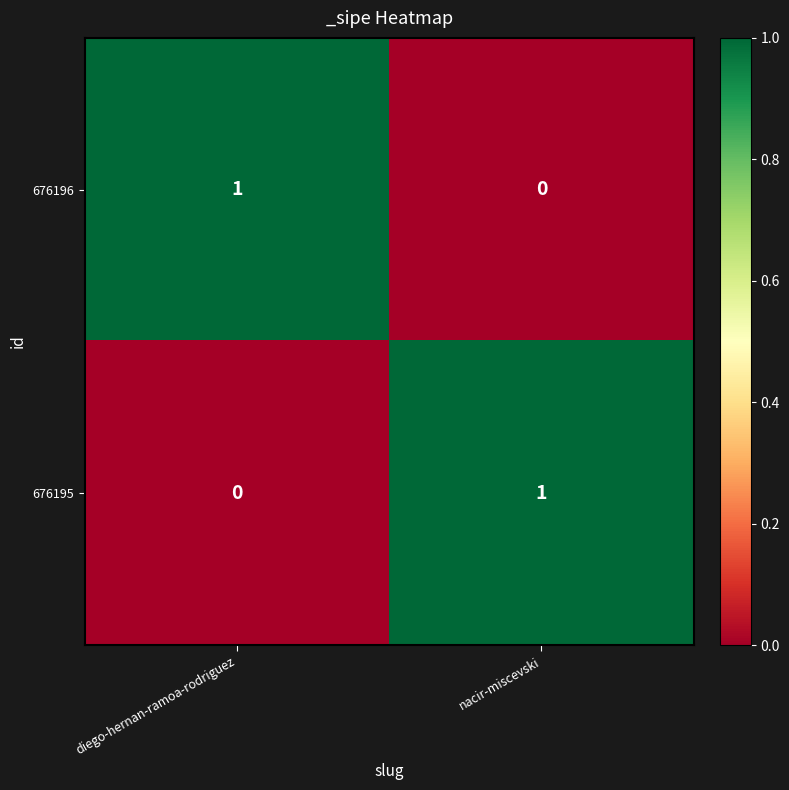

How many distinct data groups are displayed?

2